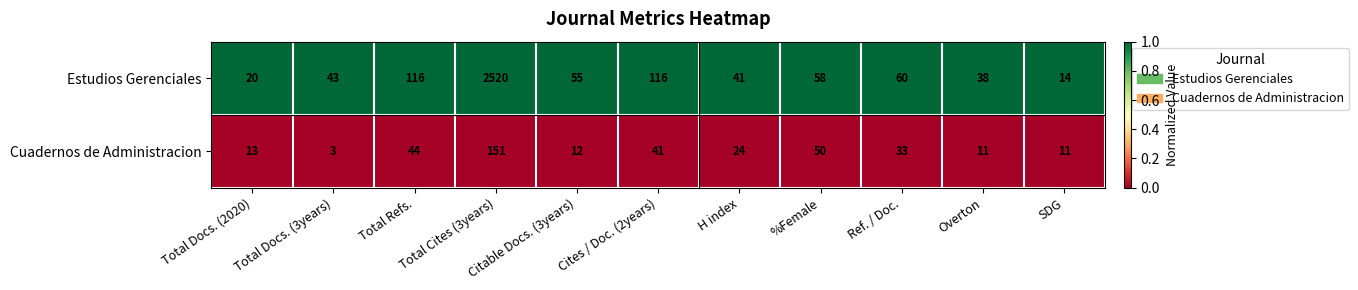

Which category has the lowest value across all series?

Total Docs. (3years)